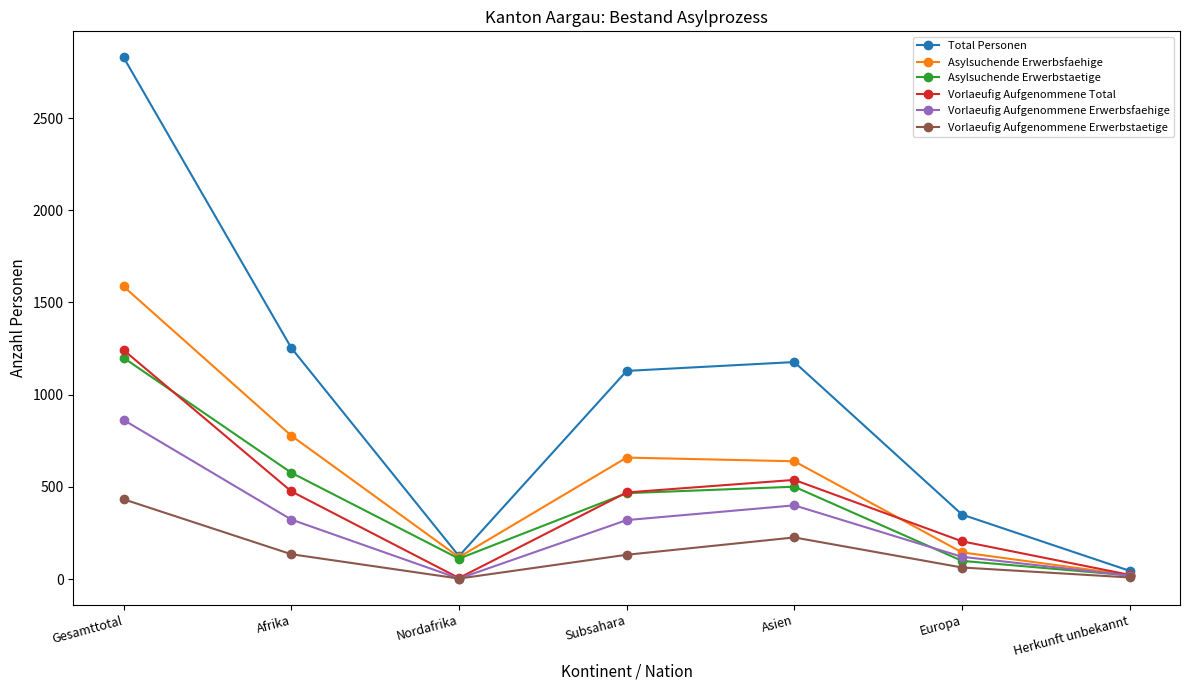

What is the difference between the maximum and minimum values in the Vorlaeufig Aufgenommene Total series?

1236